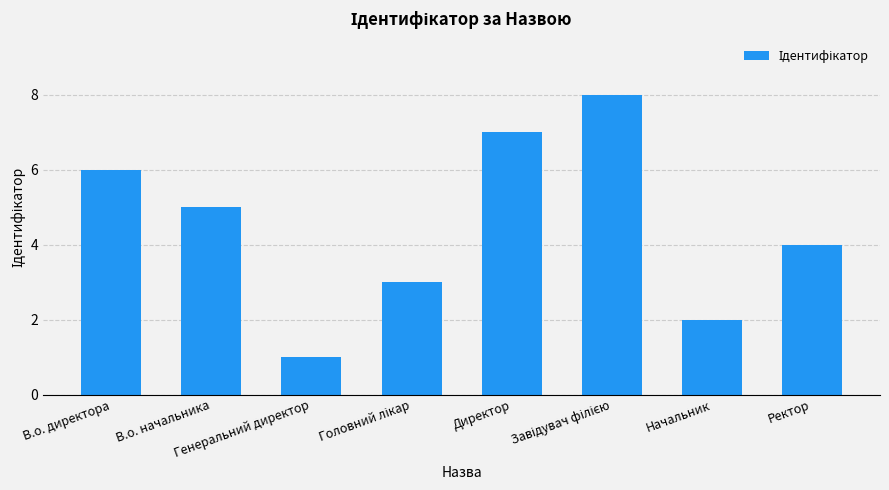

Is it true that the value at В.о. начальника is 1?

False